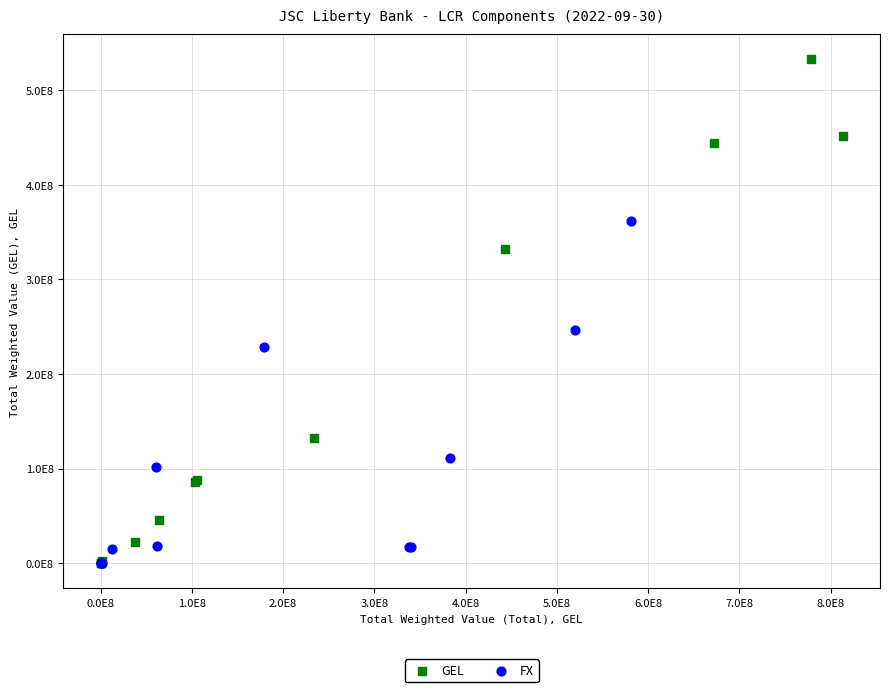

What are all the series names shown in the legend?

GEL, FX